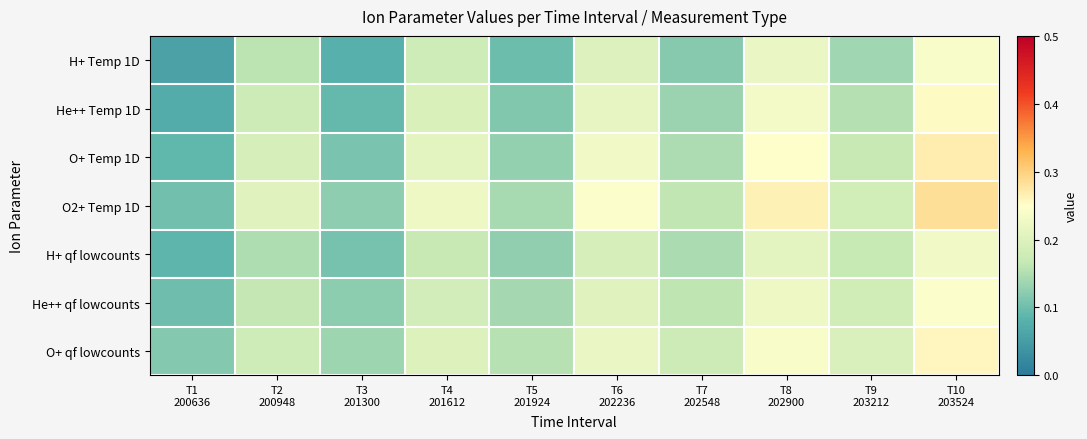

Reading right to left, extract all data points from this chart.

H+ Temp 1D: T10
203524=0.2	T9
203212=0.1	T8
202900=0.2	T7
202548=0.1	T6
202236=0.2	T5
201924=0.1	T4
201612=0.2	T3
201300=0.1	T2
200948=0.2	T1
200636=0.1
He++ Temp 1D: T10
203524=0.3	T9
203212=0.2	T8
202900=0.2	T7
202548=0.1	T6
202236=0.2	T5
201924=0.1	T4
201612=0.2	T3
201300=0.1	T2
200948=0.2	T1
200636=0.1
O+ Temp 1D: T10
203524=0.3	T9
203212=0.2	T8
202900=0.2	T7
202548=0.1	T6
202236=0.2	T5
201924=0.1	T4
201612=0.2	T3
201300=0.1	T2
200948=0.2	T1
200636=0.1
O2+ Temp 1D: T10
203524=0.3	T9
203212=0.2	T8
202900=0.3	T7
202548=0.2	T6
202236=0.2	T5
201924=0.1	T4
201612=0.2	T3
201300=0.1	T2
200948=0.2	T1
200636=0.1
H+ qf lowcounts: T10
203524=0.2	T9
203212=0.2	T8
202900=0.2	T7
202548=0.1	T6
202236=0.2	T5
201924=0.1	T4
201612=0.2	T3
201300=0.1	T2
200948=0.1	T1
200636=0.1
He++ qf lowcounts: T10
203524=0.2	T9
203212=0.2	T8
202900=0.2	T7
202548=0.2	T6
202236=0.2	T5
201924=0.1	T4
201612=0.2	T3
201300=0.1	T2
200948=0.2	T1
200636=0.1
O+ qf lowcounts: T10
203524=0.3	T9
203212=0.2	T8
202900=0.2	T7
202548=0.2	T6
202236=0.2	T5
201924=0.2	T4
201612=0.2	T3
201300=0.1	T2
200948=0.2	T1
200636=0.1